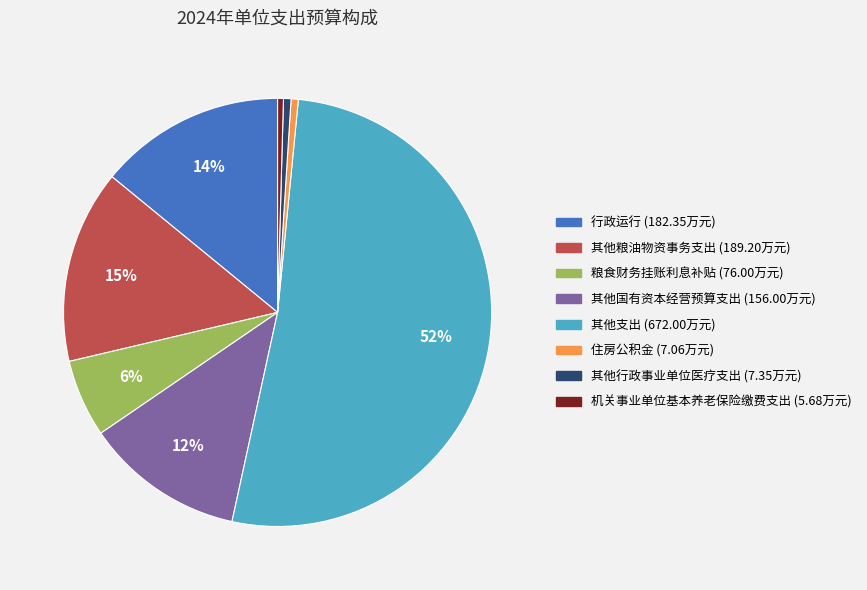

Which has a higher value, 其他粮油物资事务支出 or 其他支出?

其他支出